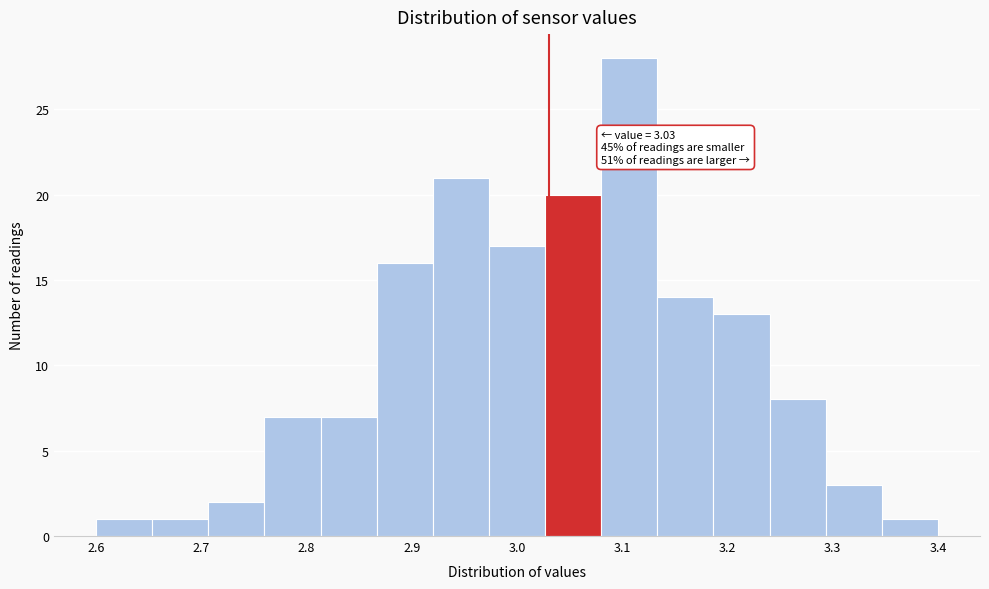

Over which range of the x-axis is the bar tallest?

3.08 to 3.13